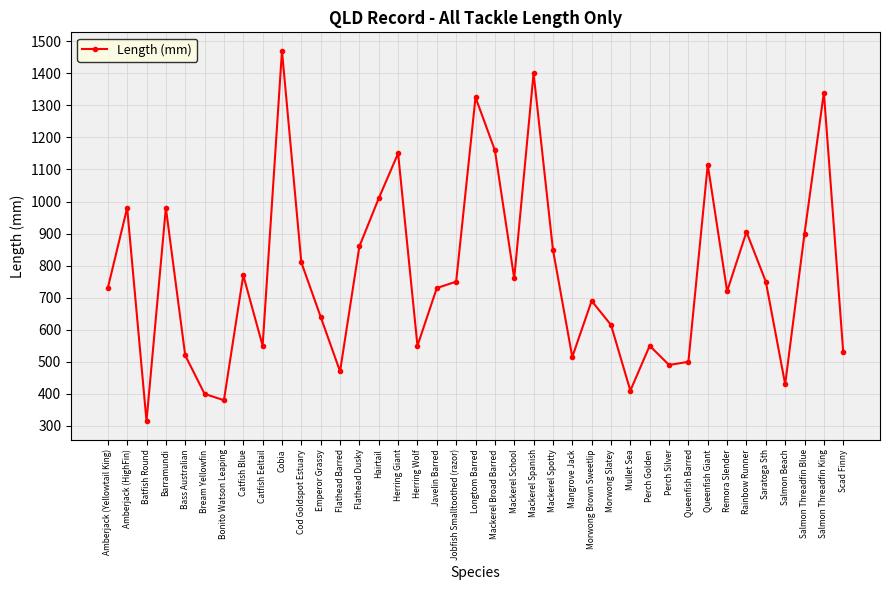

How many lines are shown in the chart?

1